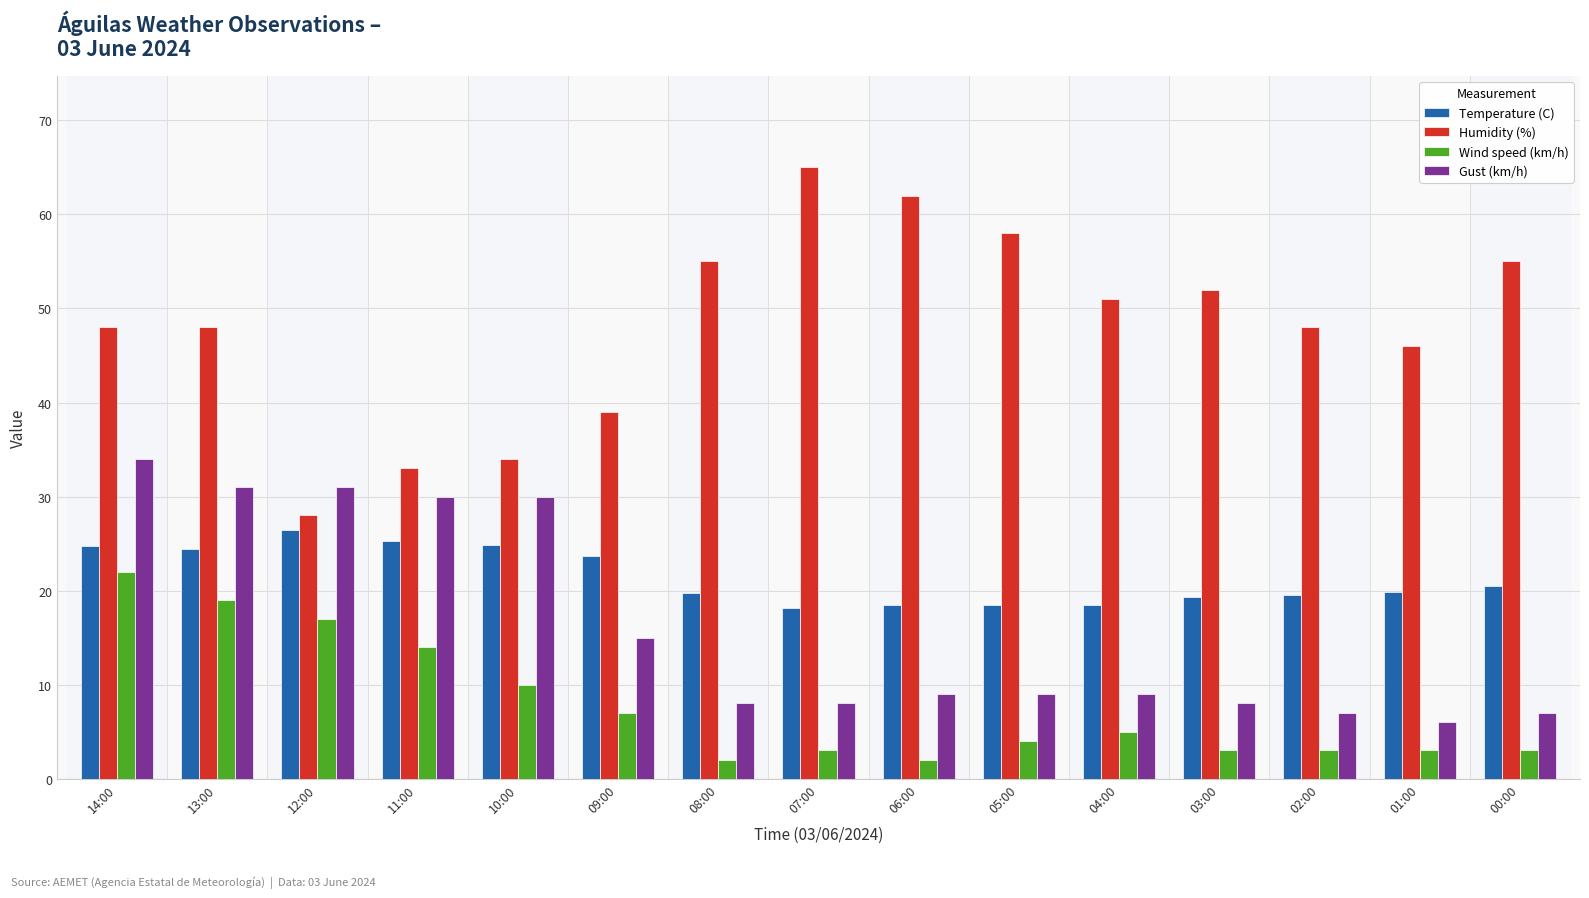

What is the difference between the highest and lowest values at 05:00?

54.0